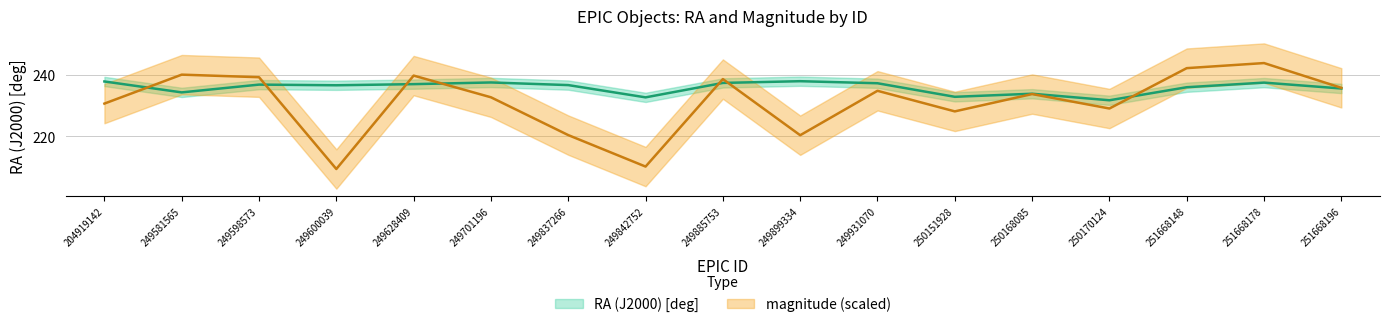

At which category does RA (J2000) [deg] reach its first local peak?

249598573